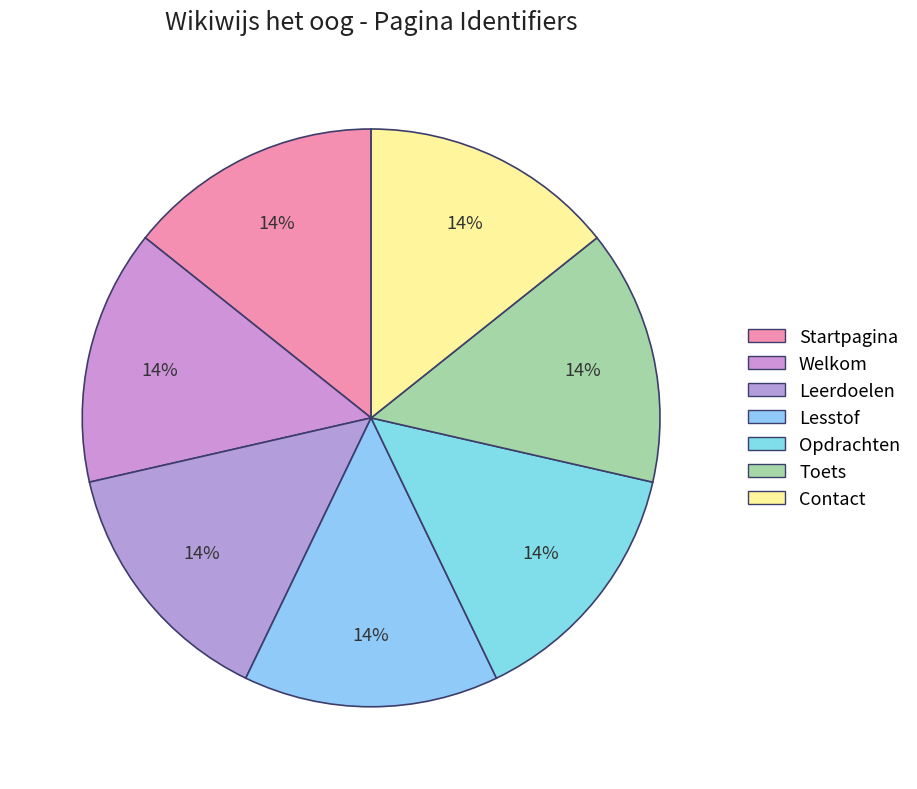

Which slice is the smallest?

Startpagina